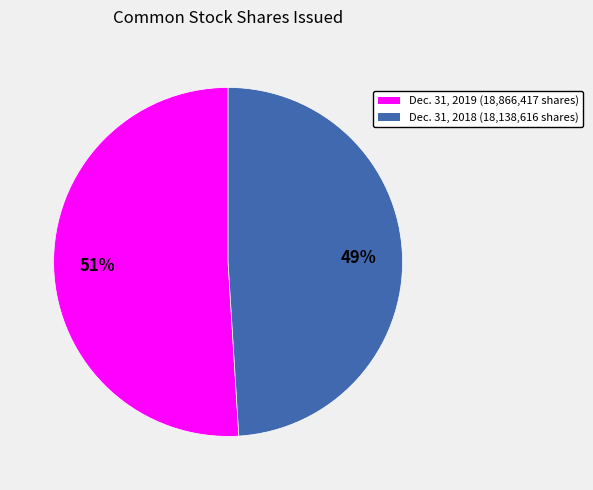

To the nearest percent, what percentage of the pie is Dec. 31, 2018 (18,138,616 shares)?

49%